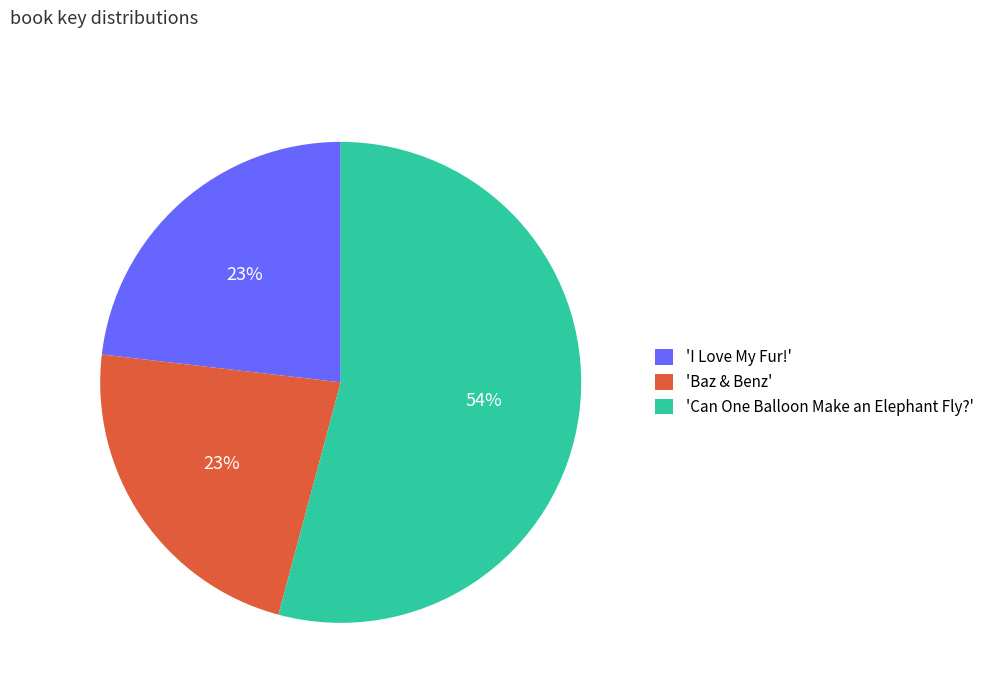

What is the ratio of the value at 'I Love My Fur!' to the value at 'Baz & Benz'?

1.0